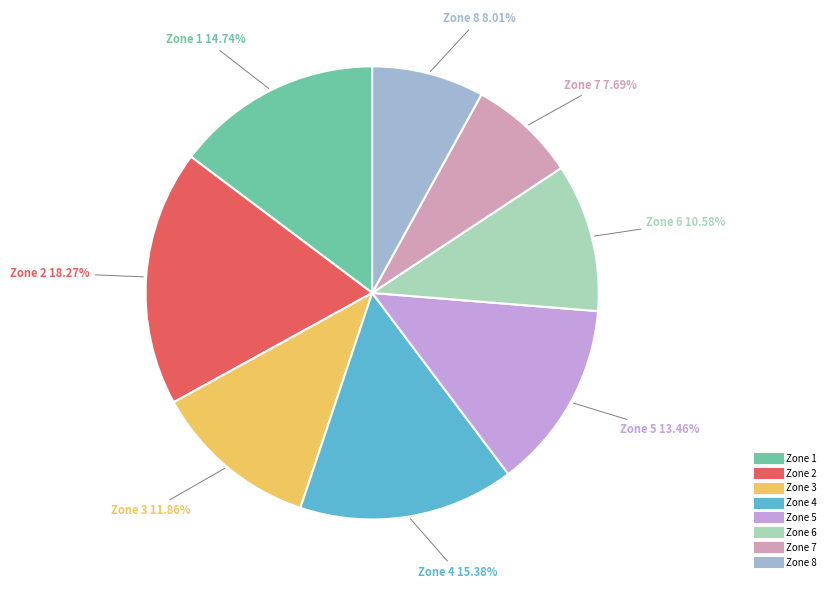

Is there any slice that represents more than half of the pie?

No